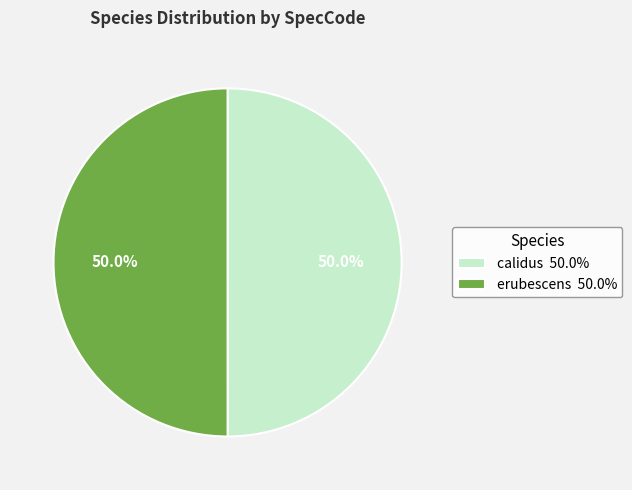

How many segments does this pie chart have?

2